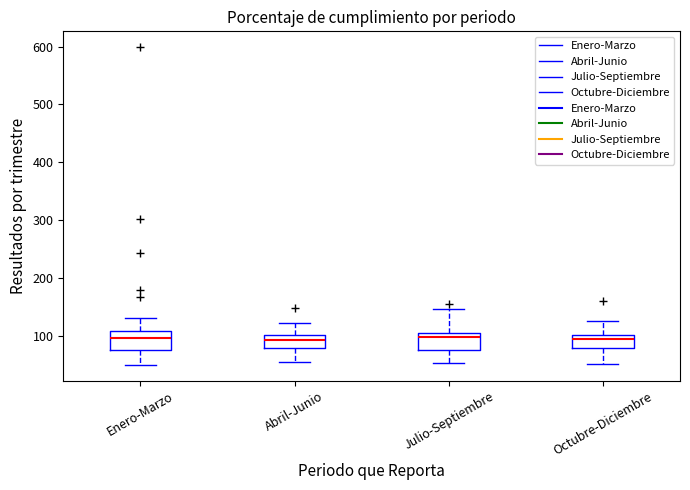

Reading left to right, read every box against the y-axis: the position of its median line, the range the box covers, and the ends of its whiskers. The values are not printed on the chart, so give them approximately, as read against the axis.

Enero-Marzo: median 100, box 70 to 110, whiskers 50 to 130
Abril-Junio: median 90, box 80 to 100, whiskers 60 to 120
Julio-Septiembre: median 100 (just below the box's upper edge), box 80 to 100, whiskers 50 to 150
Octubre-Diciembre: median 90, box 80 to 100, whiskers 50 to 130